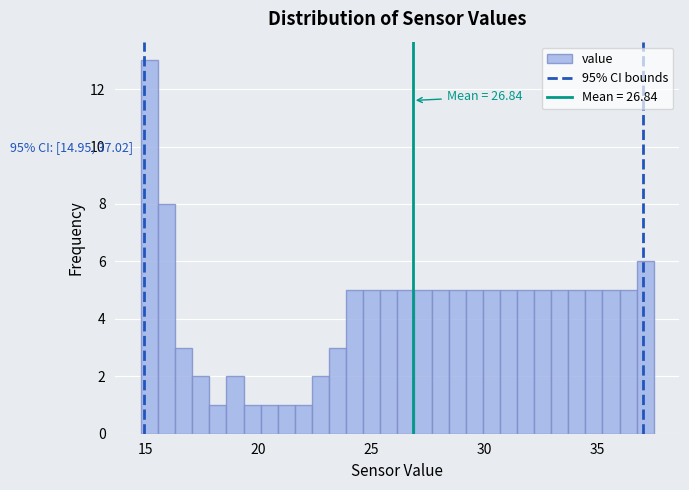

Around what value on the x-axis is the tallest bar? Give the approximate position of its centre, as read against the axis.

15.0